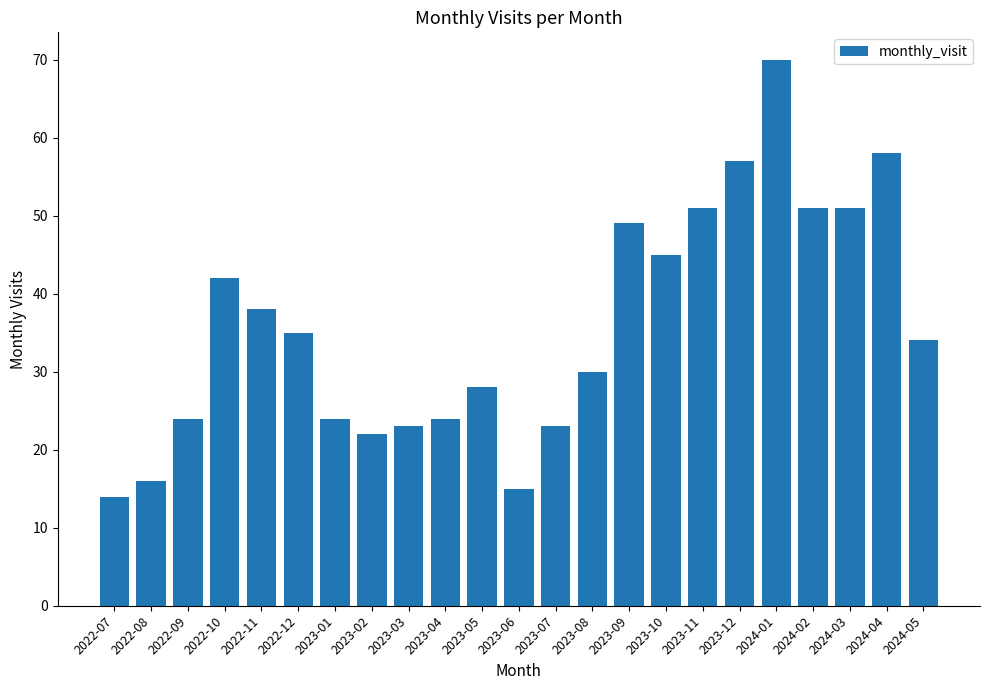

How many data points are less than 34?

11